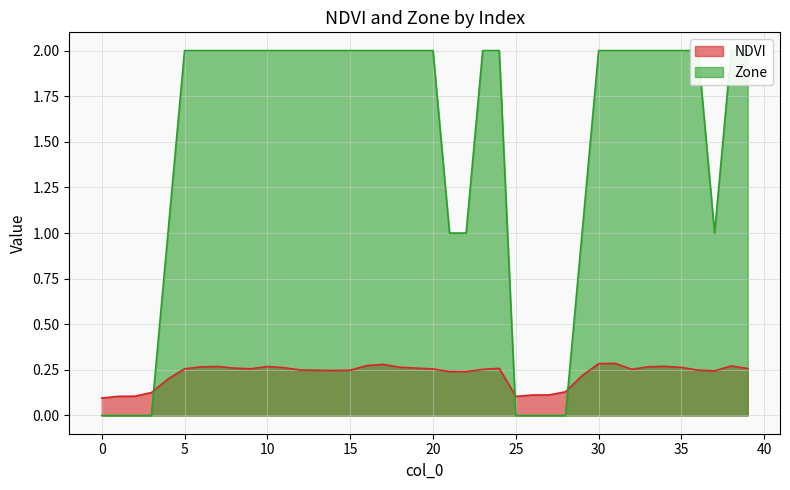

In Zone, how many points are lower than both neighbors (excluding endpoints)?

1